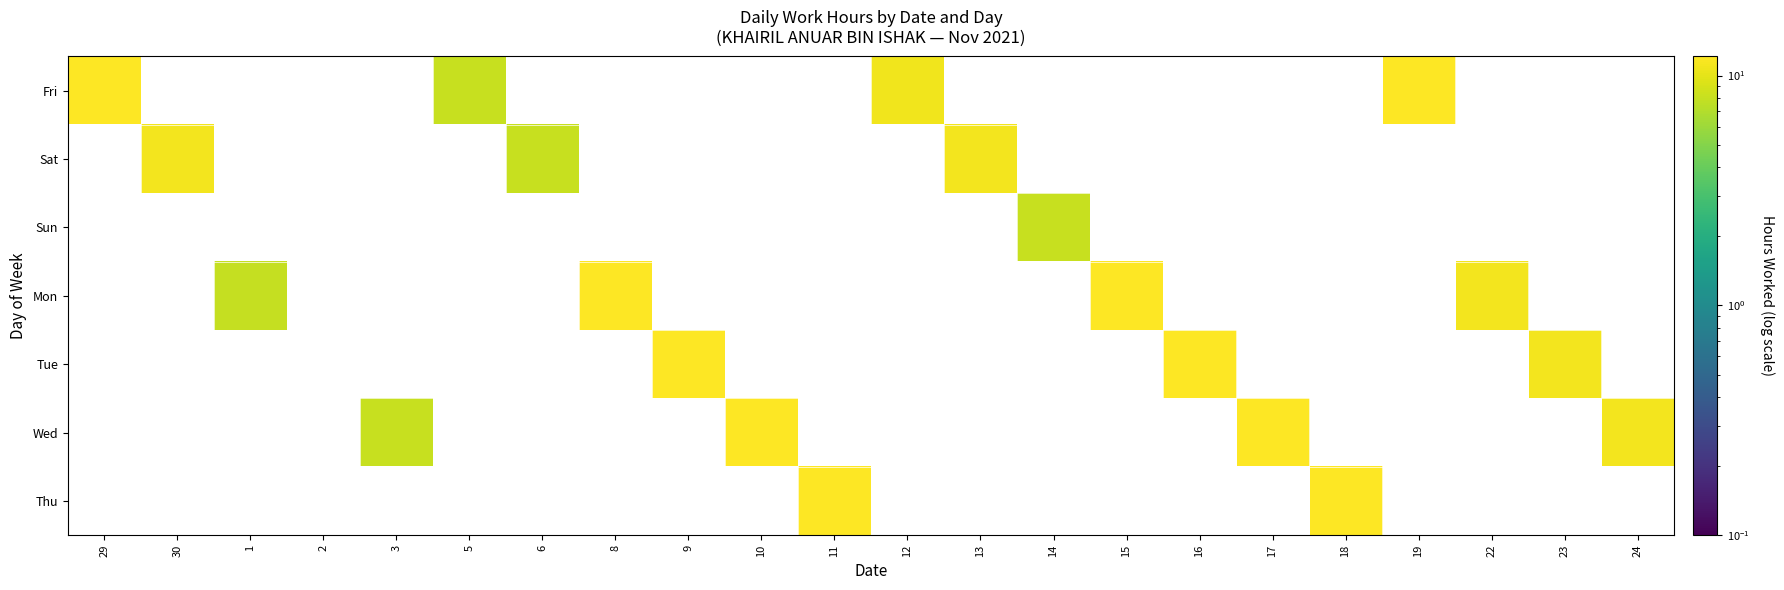

Which label corresponds to the largest value in the chart?

9